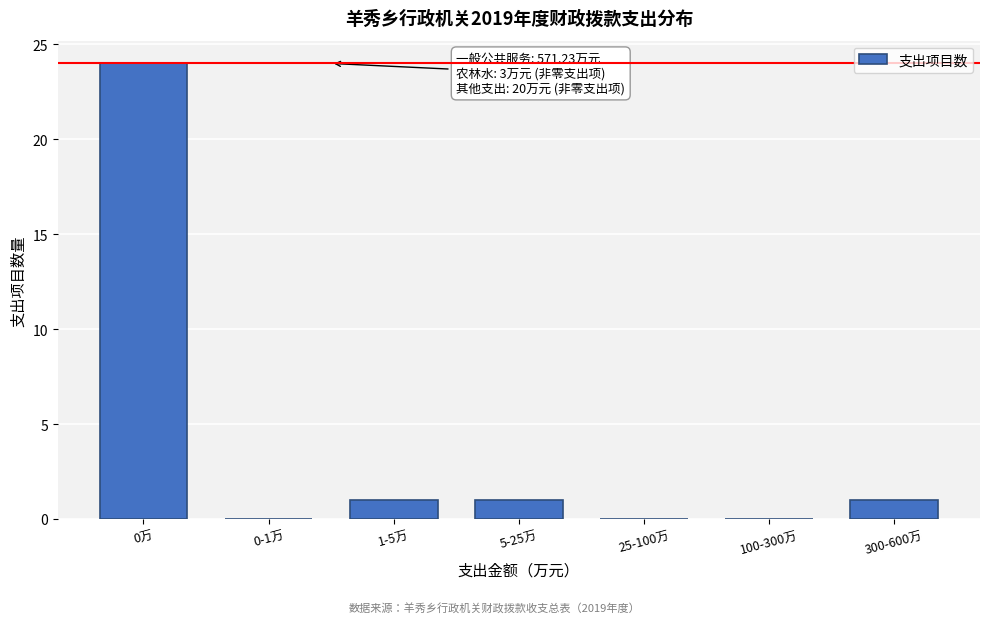

Reading left to right, list all the values displayed in this chart.

0万=24	0-1万=0	1-5万=1	5-25万=1	25-100万=0	100-300万=0	300-600万=1